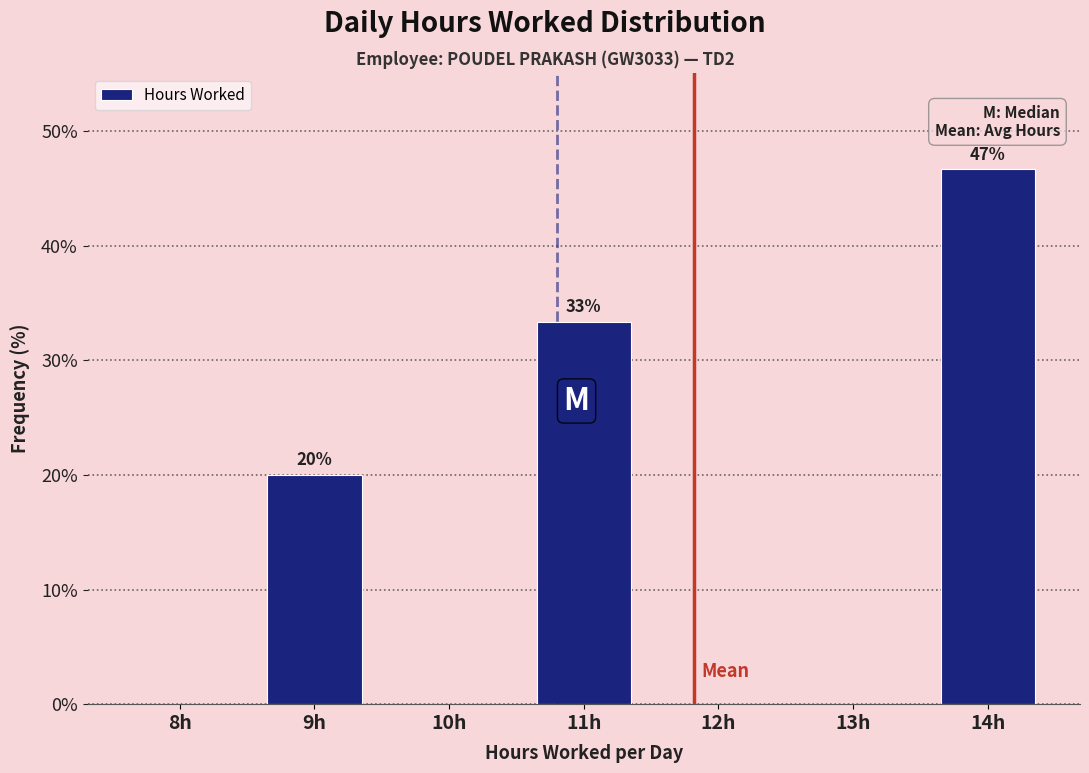

Reading right to left, transcribe all the data shown in this chart.

14h=46.7	13h=0.0	12h=0.0	11h=33.3	10h=0.0	9h=20.0	8h=0.0